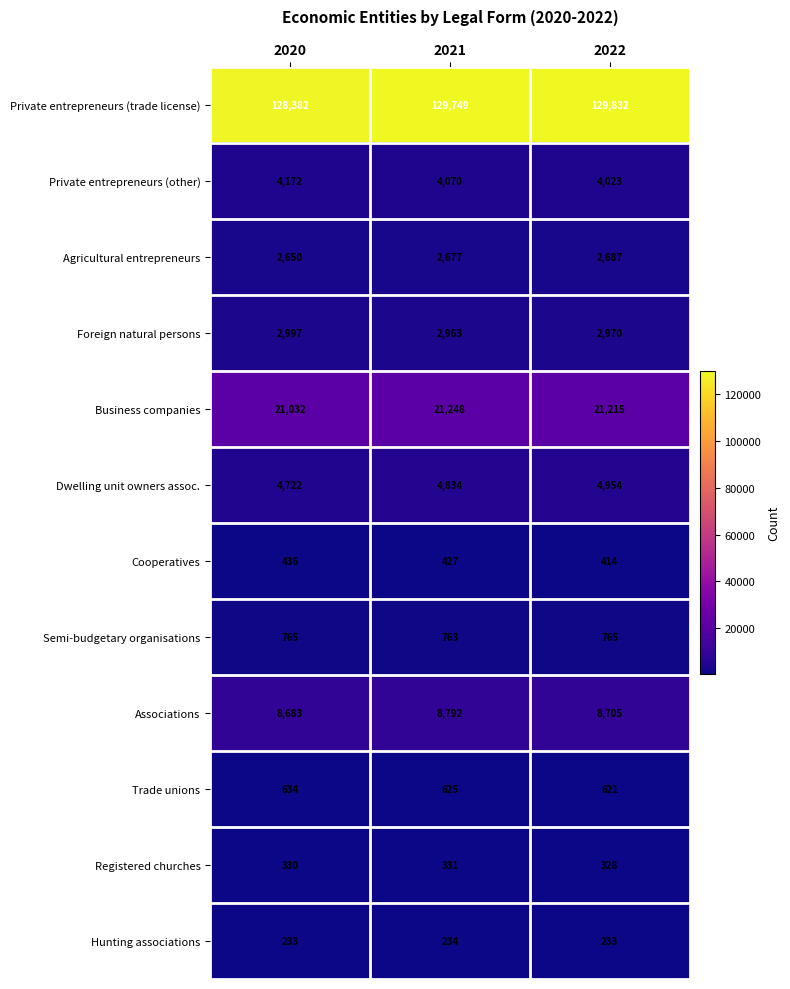

Which category has the lowest value in the Foreign natural persons series?

2021